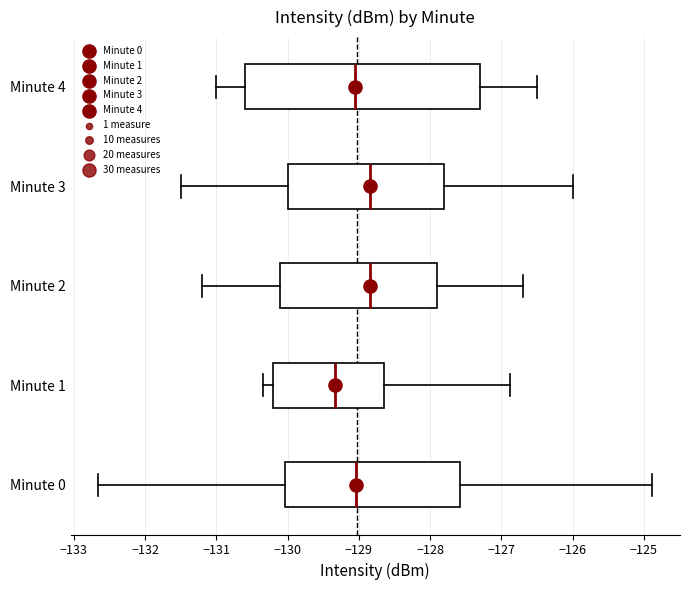

Which box is the widest, from its left edge to its right edge?

Minute 4